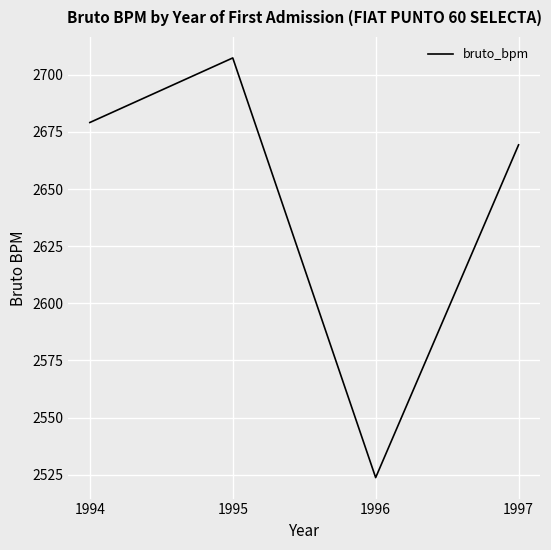

Reading right to left, transcribe all the data shown in this chart.

2669.3	2523.7	2707.4	2679.1